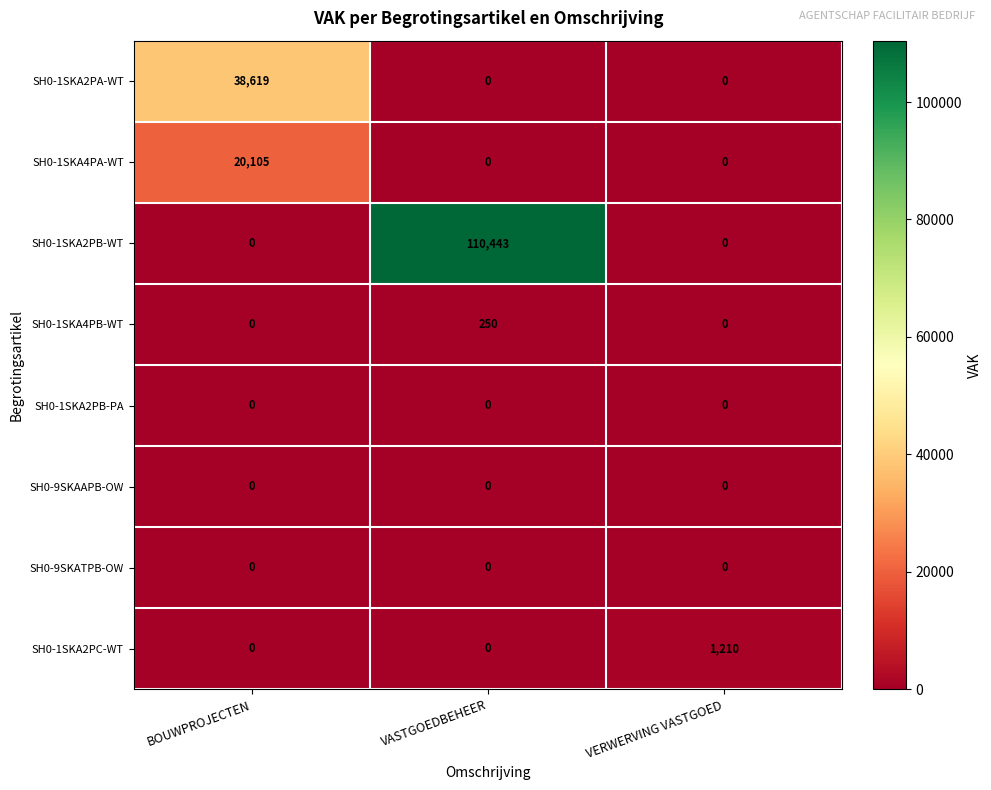

The SH0-1SKA2PA-WT series shows -13763 at VERWERVING VASTGOED. True or false?

False